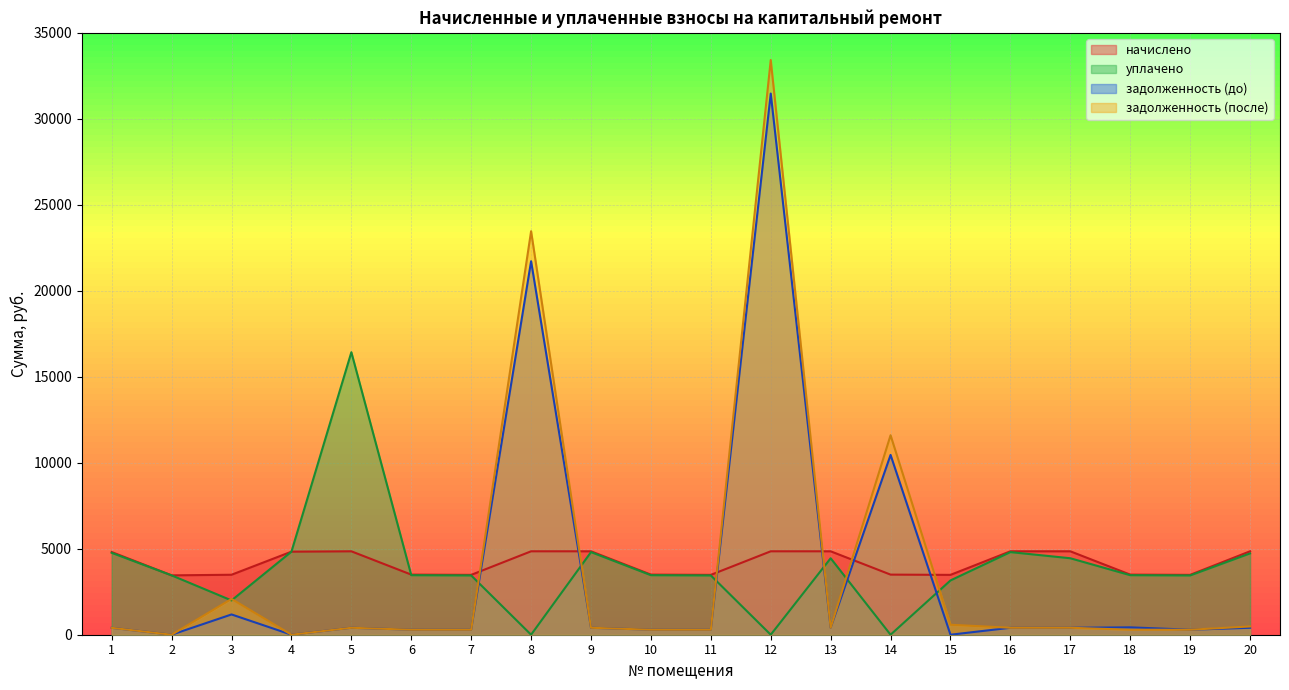

Is the value of задолженность (до) at 5 greater than the value of начислено at 14?

No